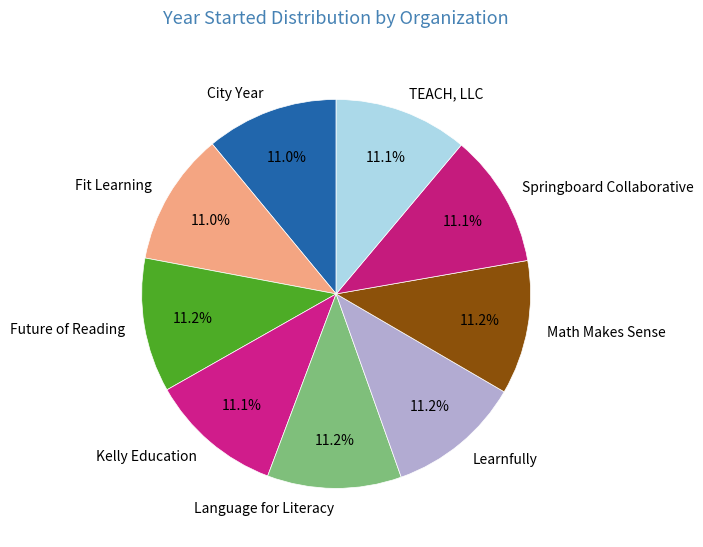

True or false: Future of Reading accounts for 11% of the total.

True